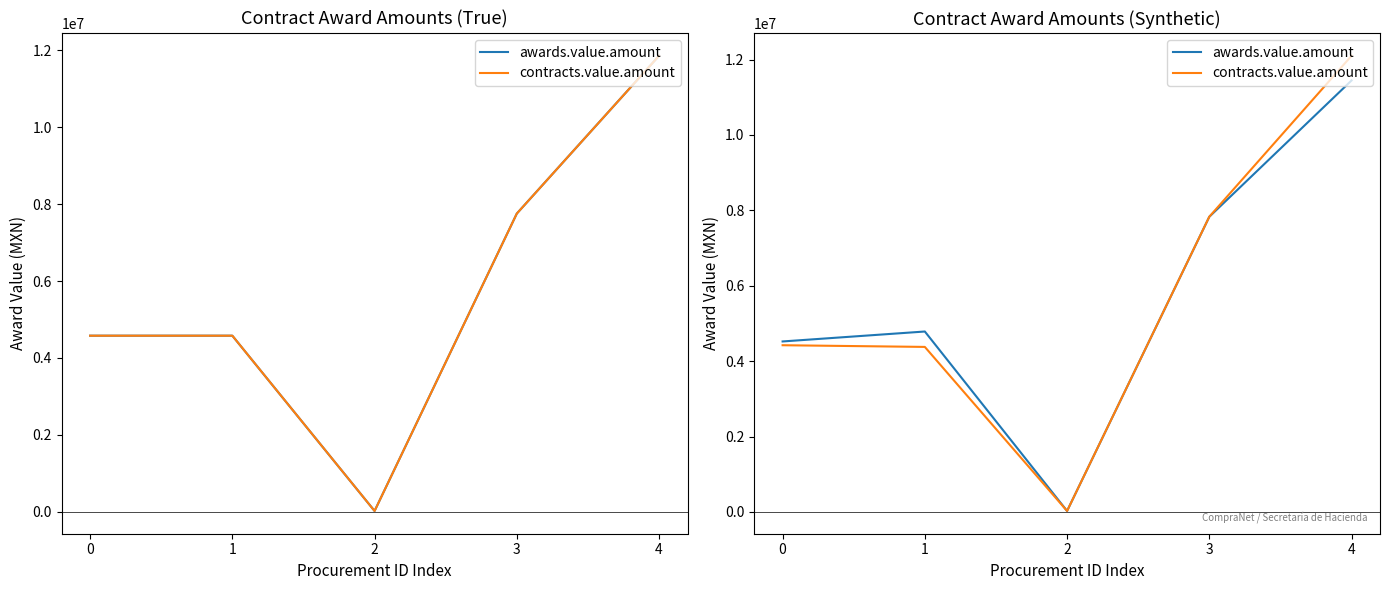

Which series changed the most between 1 and 4?

contracts.value.amount